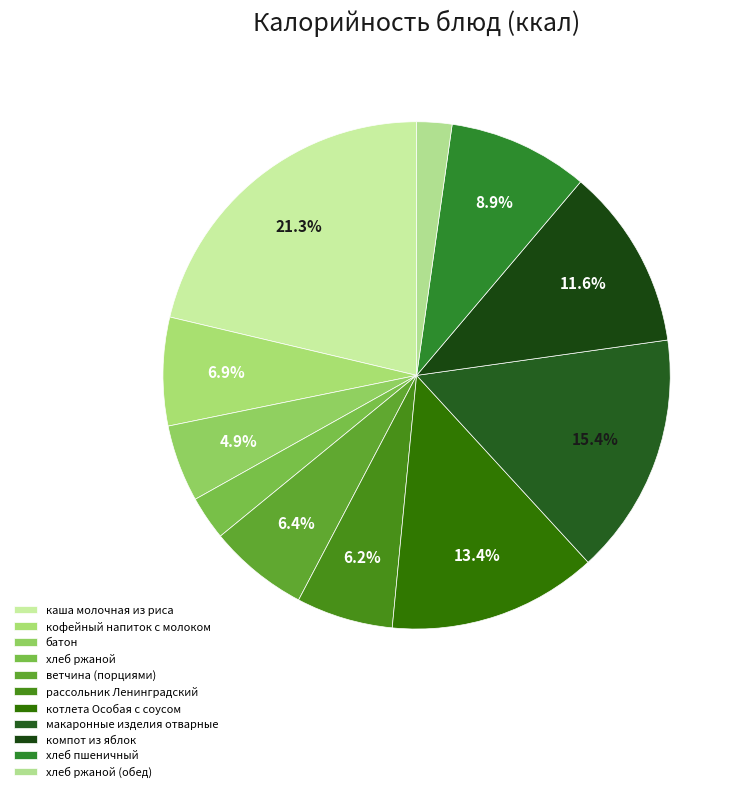

Is there a majority slice in this chart?

No